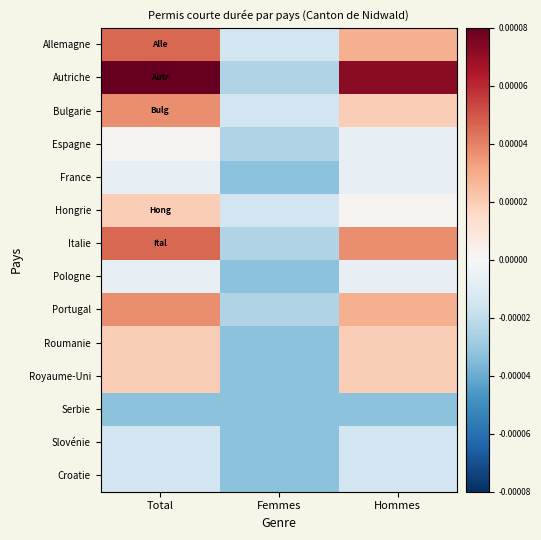

How many distinct data groups are displayed?

14